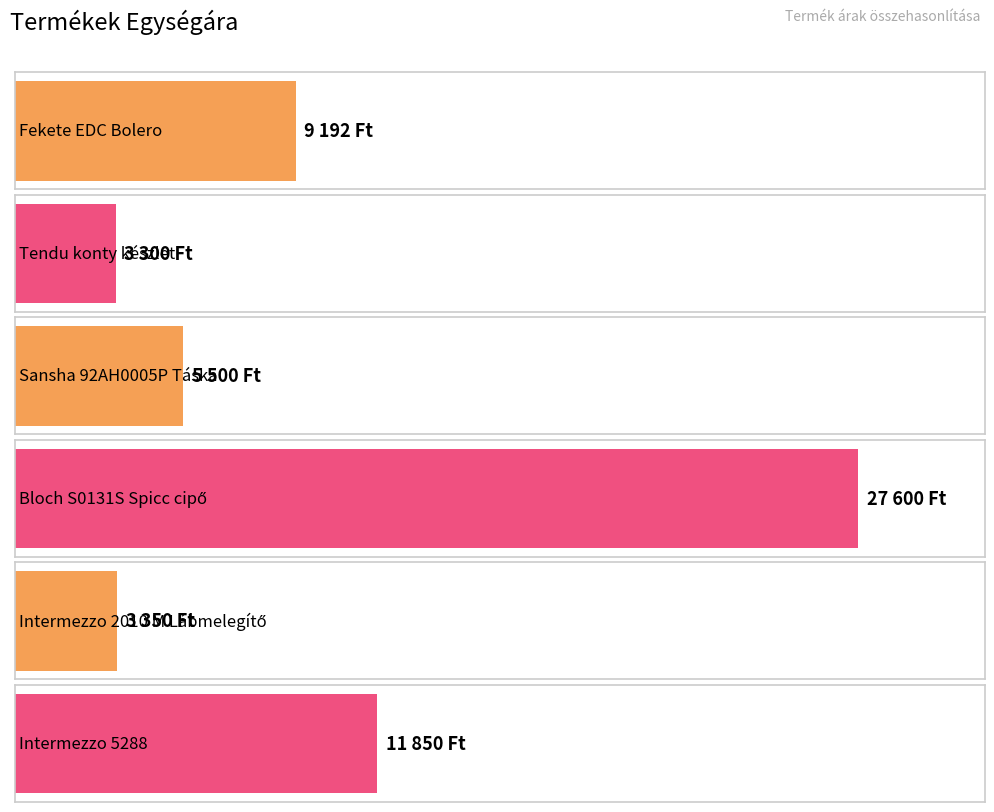

Where is the data nearest to the value 15450?

Intermezzo 5288